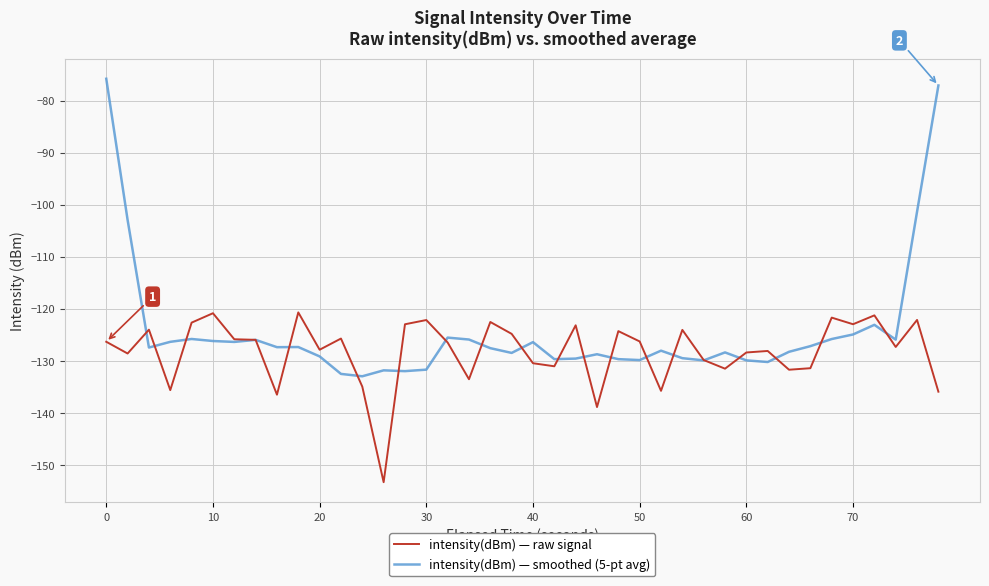

Which series has the widest spread of values?

intensity(dBm) — smoothed (5-pt avg)